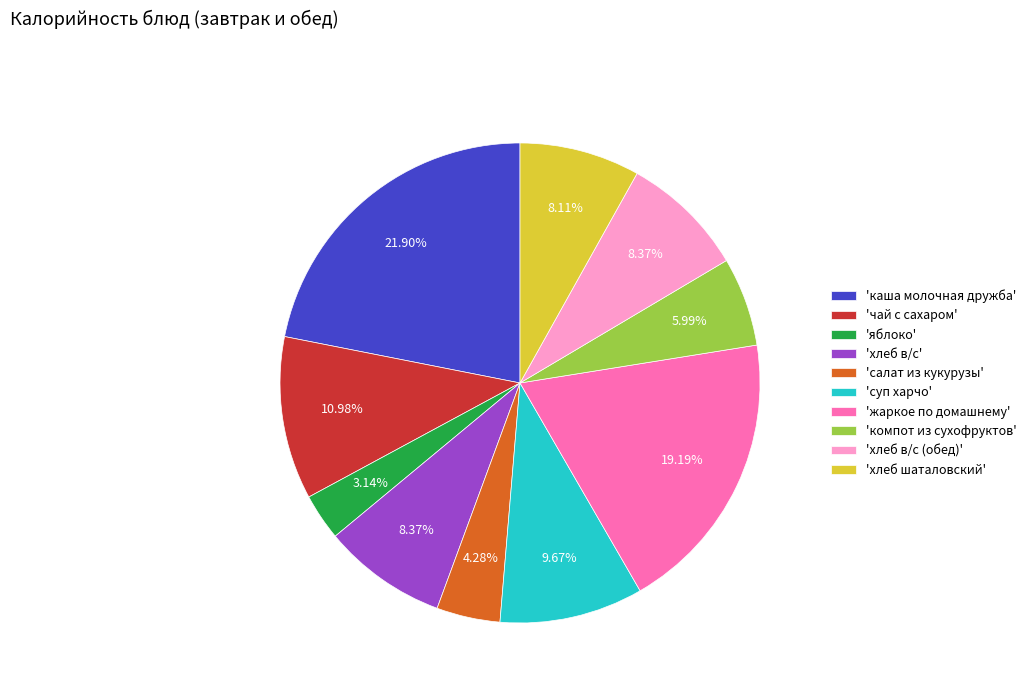

Is there a majority slice in this chart?

No